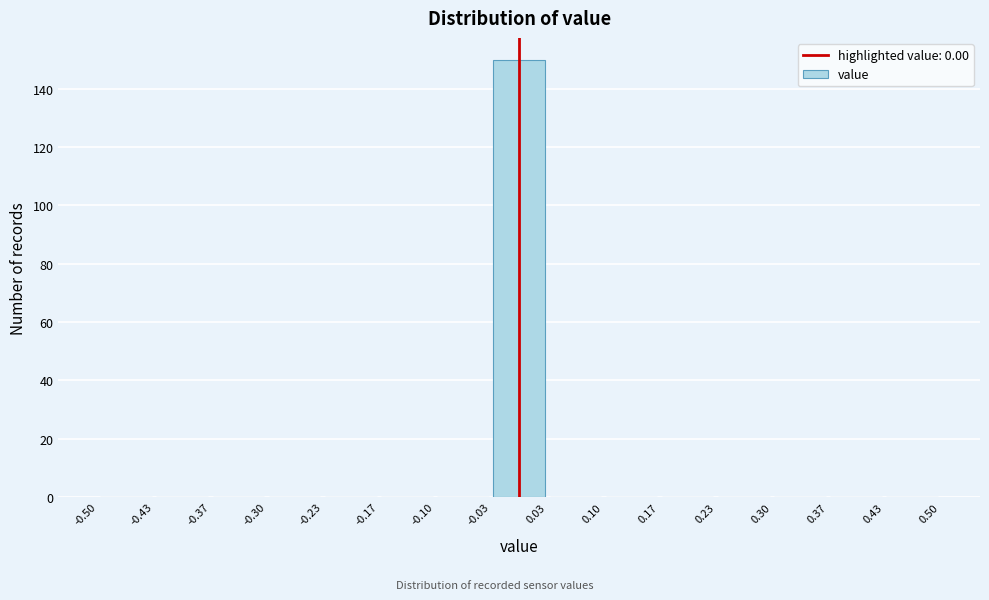

Over which range of the x-axis is the bar tallest?

-0.03 to 0.03